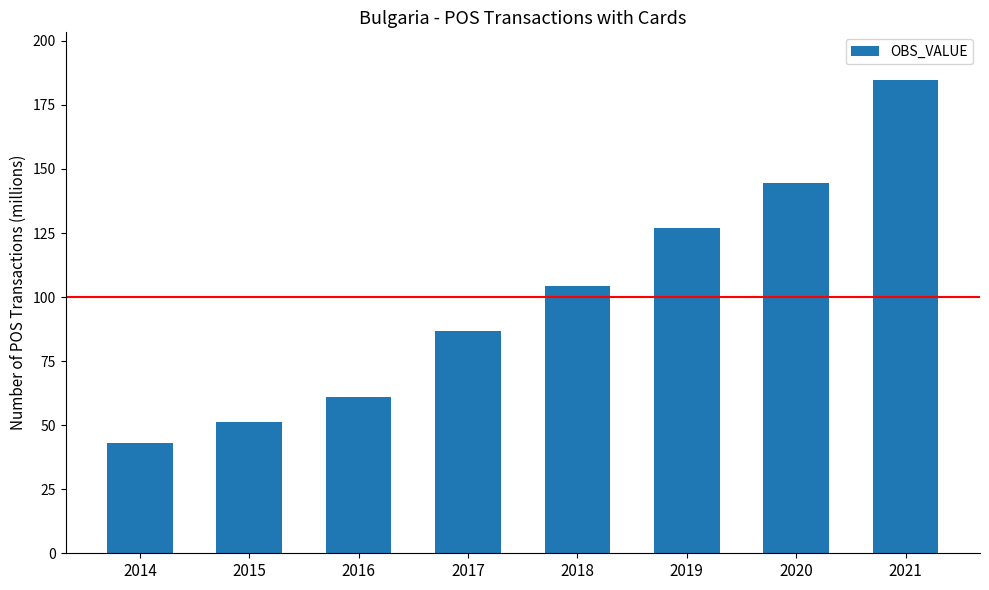

What is the sum of all values?

802.6